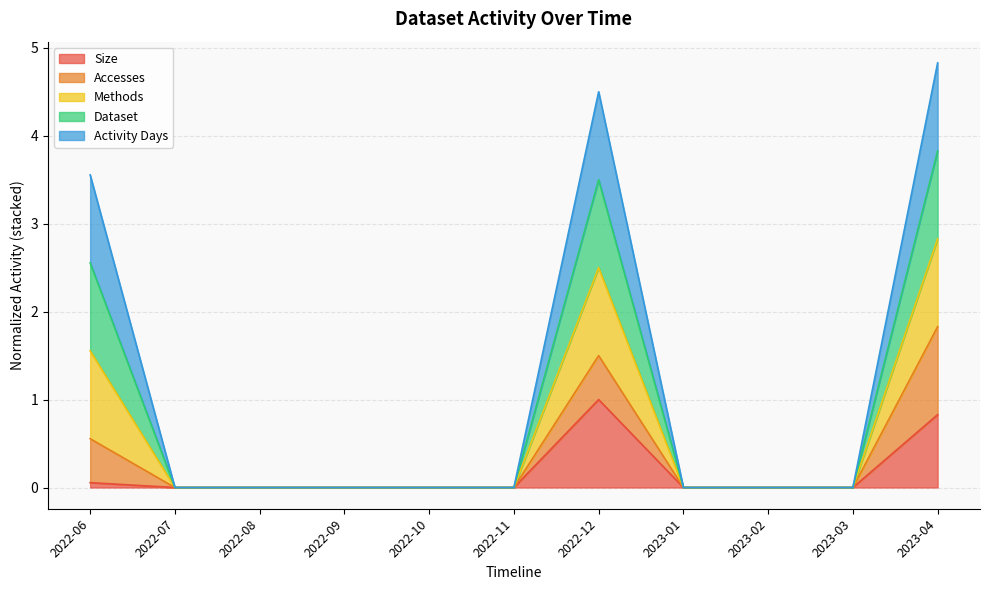

Does the chart display data point markers on the line(s)?

No